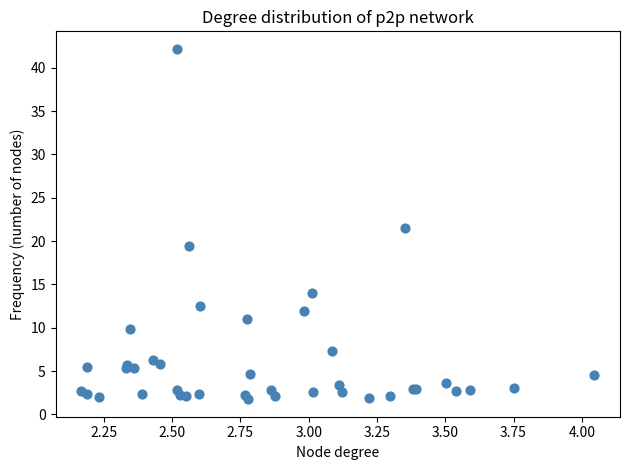

What Y value in the scatter plot is closest to 21?

21.5